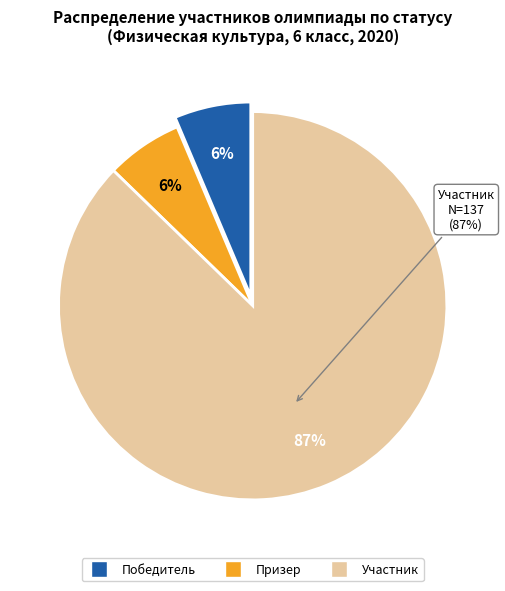

Rank the categories by value from highest to lowest.

Участник, Победитель, Призер